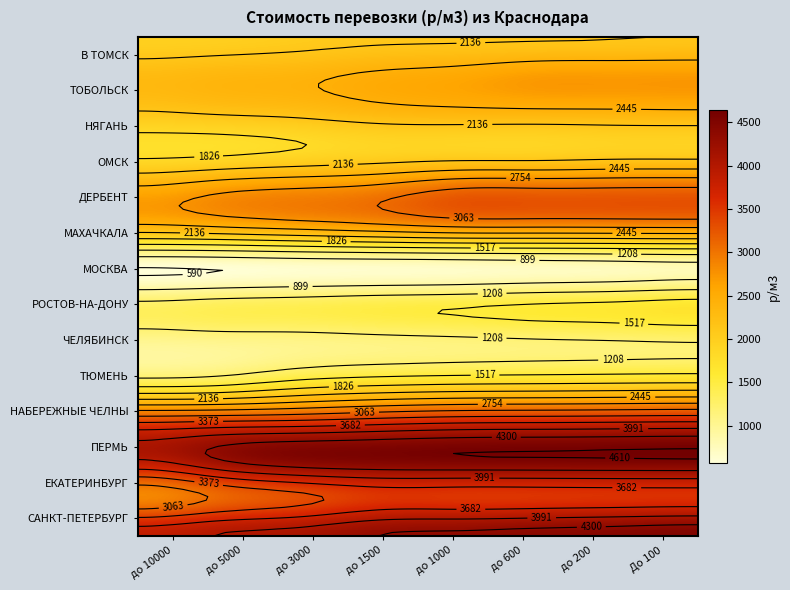

What is the approximate value of САНКТ-ПЕТЕРБУРГ at ТЮМЕНЬ, to the nearest 5?

2110